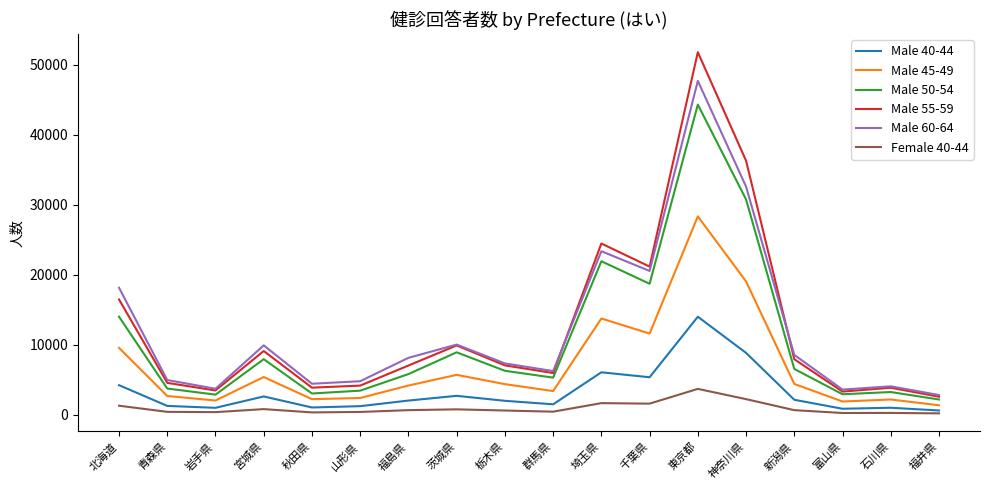

What is the difference between the Male 55-59 values at 千葉県 and 福井県?

18600